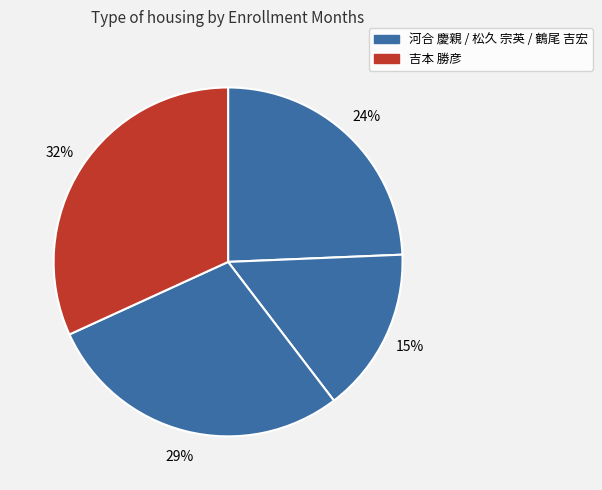

How many slices are in this pie chart?

4